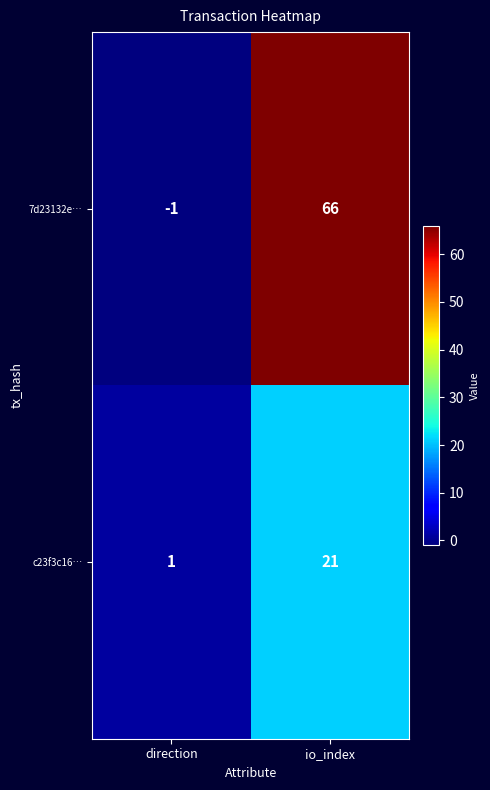

What is the approximate value of c23f3c16… at io_index, to the nearest 5?

20